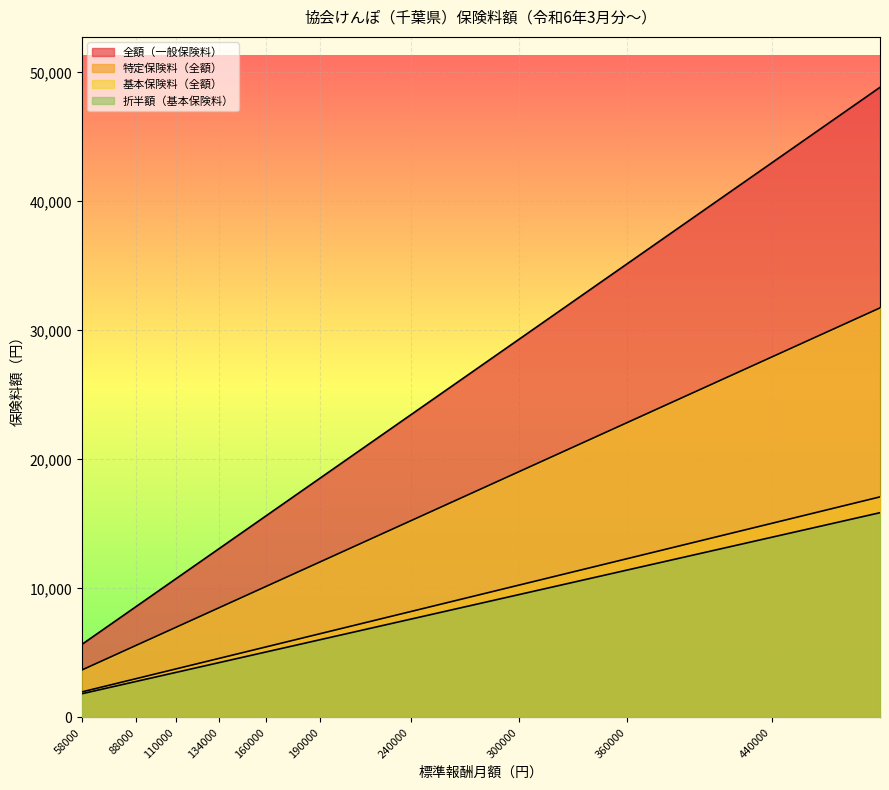

List the labels in order of 基本保険料（全額） value, largest first.

500000, 470000, 440000, 410000, 380000, 360000, 340000, 320000, 300000, 280000, 260000, 240000, 220000, 200000, 190000, 180000, 170000, 160000, 150000, 142000, 134000, 126000, 118000, 110000, 104000, 98000, 88000, 78000, 68000, 58000